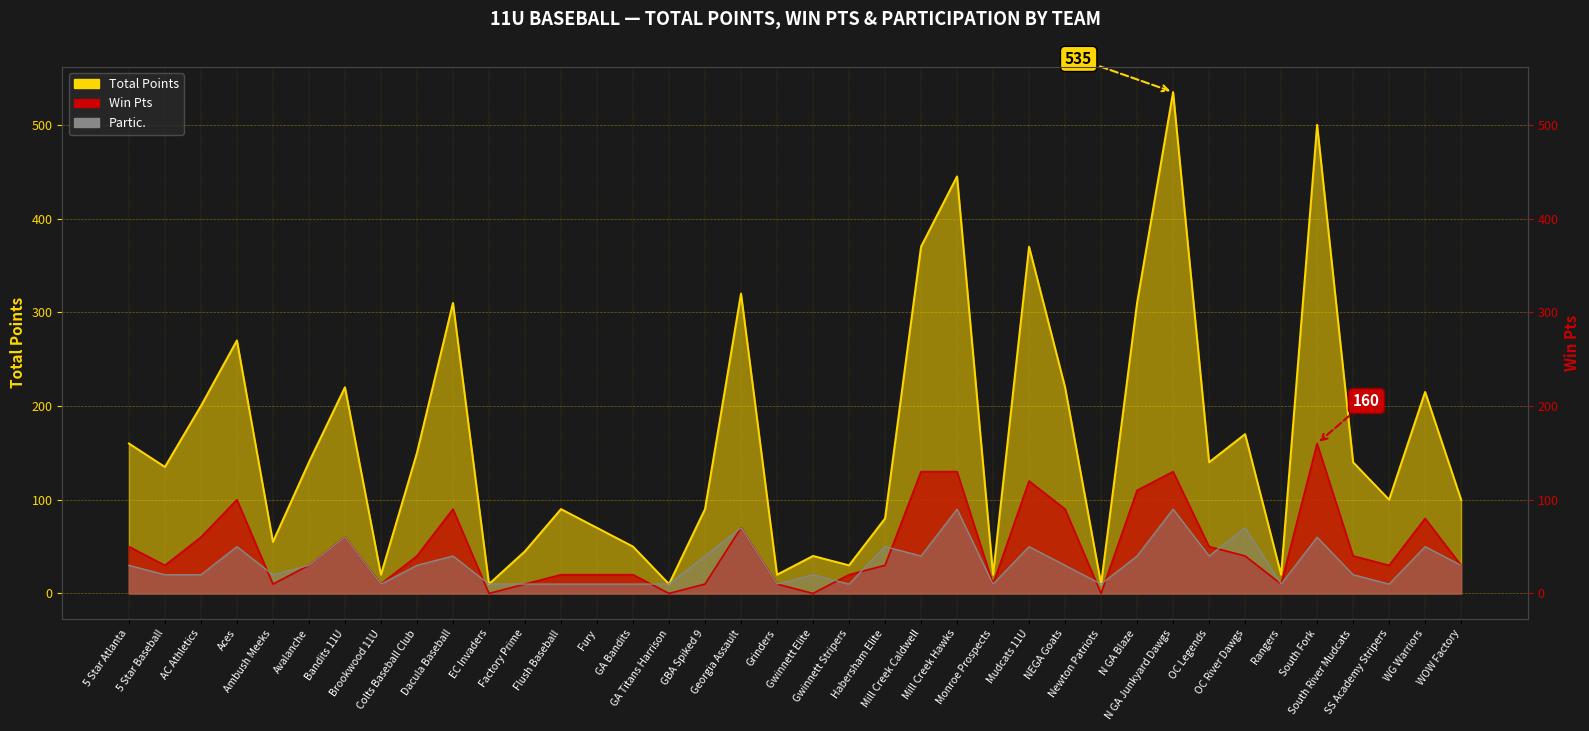

True or false: Partic. and Total Points intersect in this chart.

False